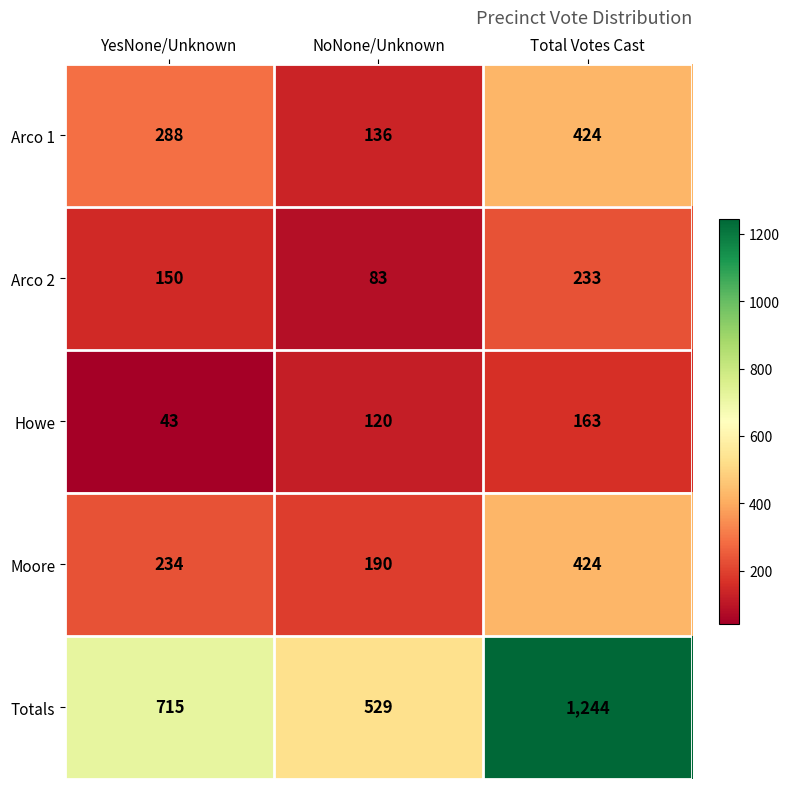

Which series changed the most between YesNone/Unknown and Total Votes Cast?

Totals